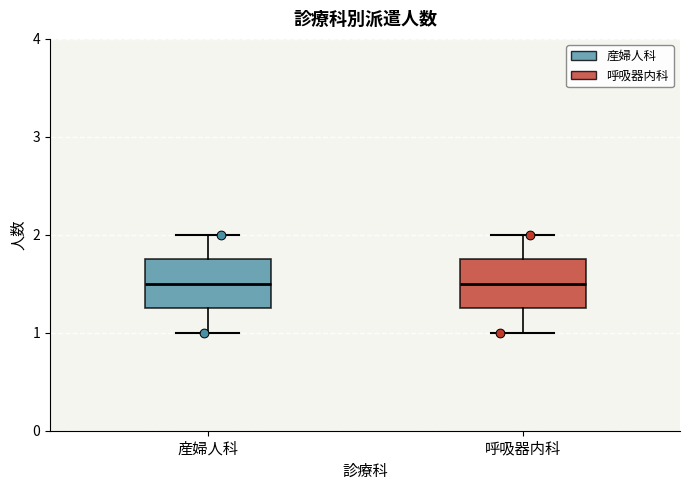

Reading left to right, read every box against the y-axis: the position of its median line, the range the box covers, and the ends of its whiskers. The values are not printed on the chart, so give them approximately, as read against the axis.

産婦人科: median 1.5, box 1.3 to 1.8, whiskers 1.0 to 2.0
呼吸器内科: median 1.5, box 1.3 to 1.8, whiskers 1.0 to 2.0